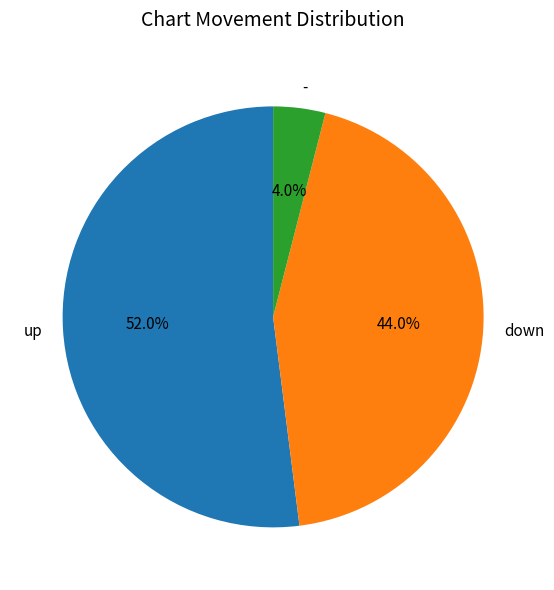

Rank the categories by value from lowest to highest.

-, down, up